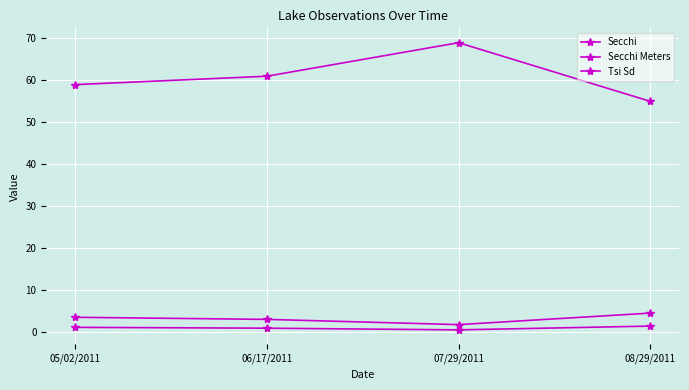

True or false: Secchi has a value of 6.5 at 08/29/2011.

False